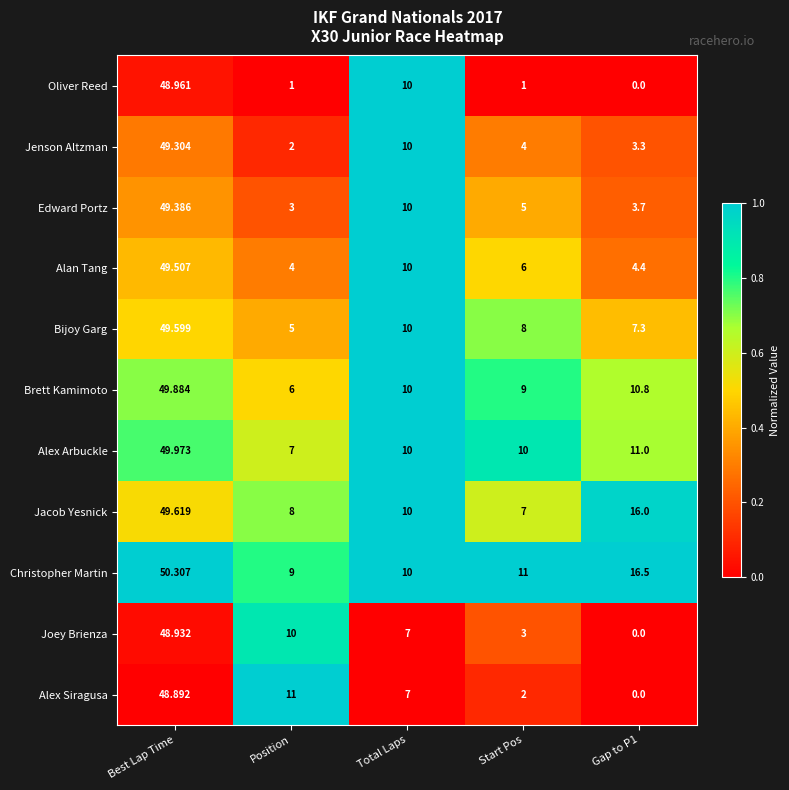

Between Start Pos and Gap to P1, which series saw the biggest shift?

Jacob Yesnick